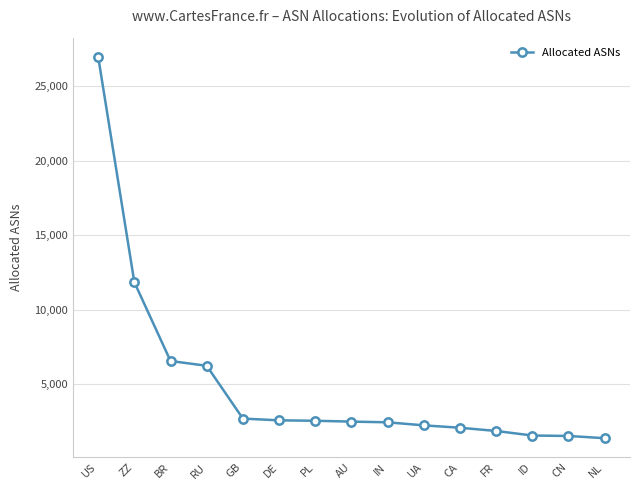

At which category does the chart reach its peak across all series?

US